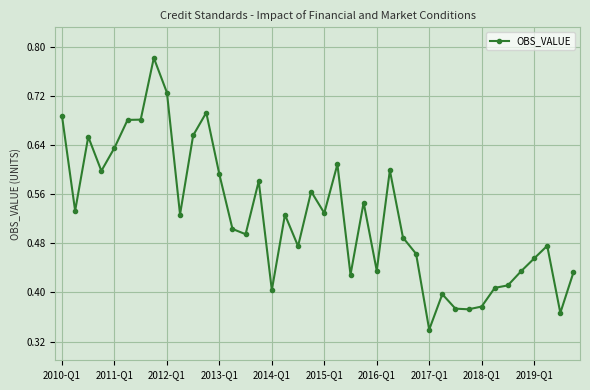

True or false: the data has more than 1 interior local peaks.

True